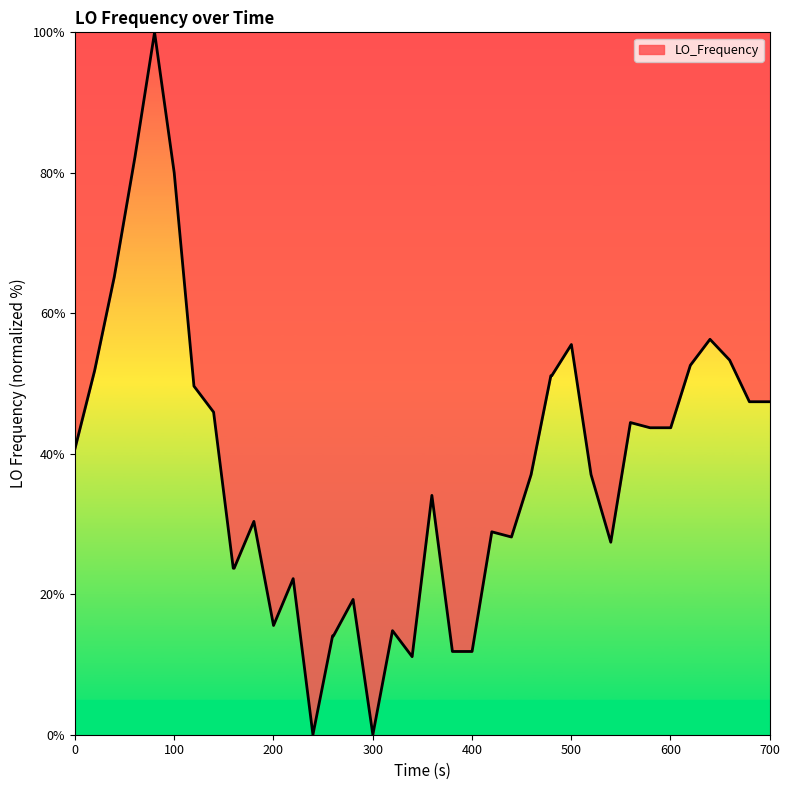

What is the difference between the maximum and minimum values?

100.0